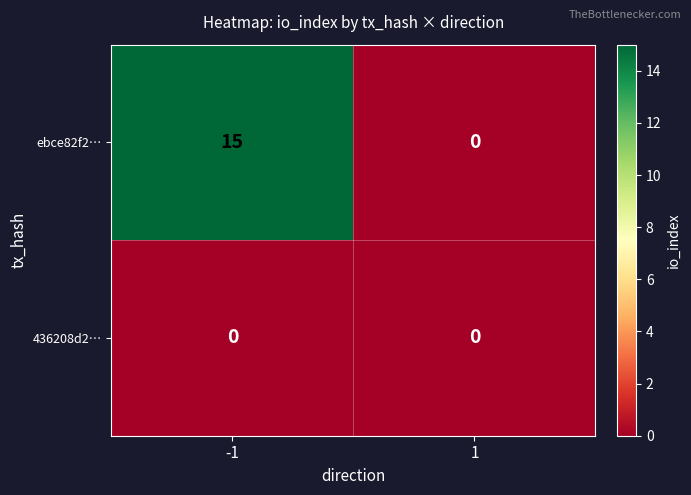

Rank the series by their maximum value, from highest to lowest.

ebce82f2…, 436208d2…